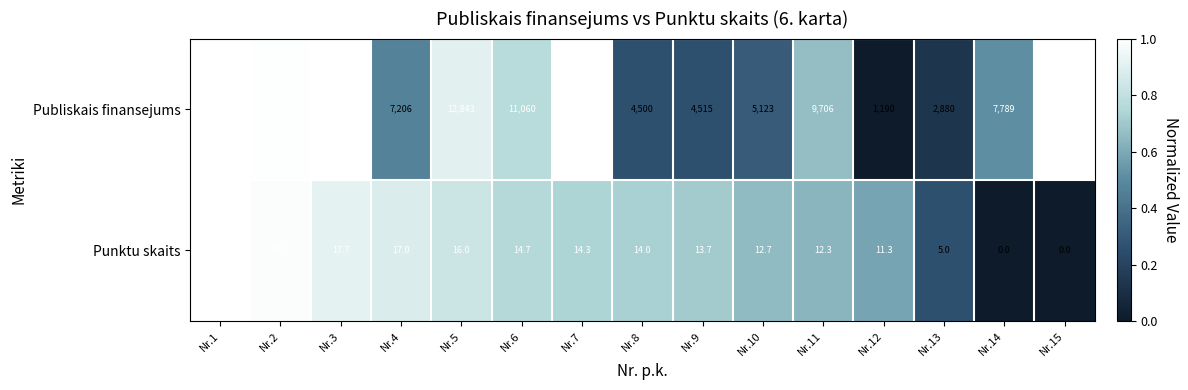

Which series has the largest total across all categories?

Publiskais finansejums